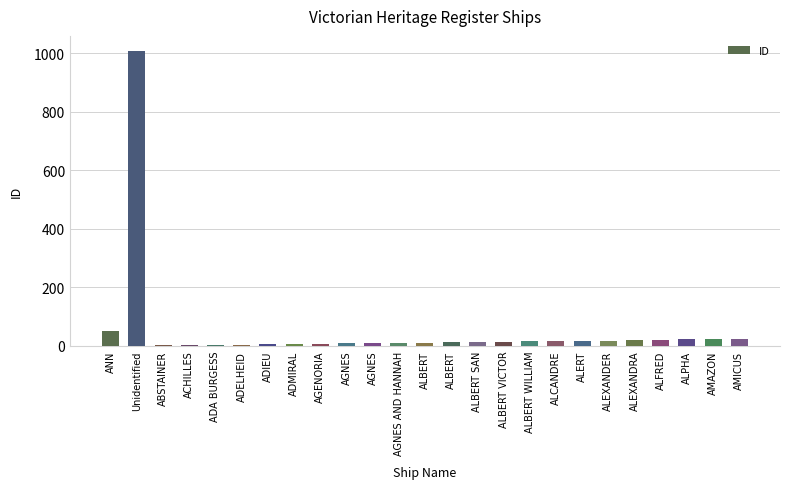

How many categories are shown in the chart?

25